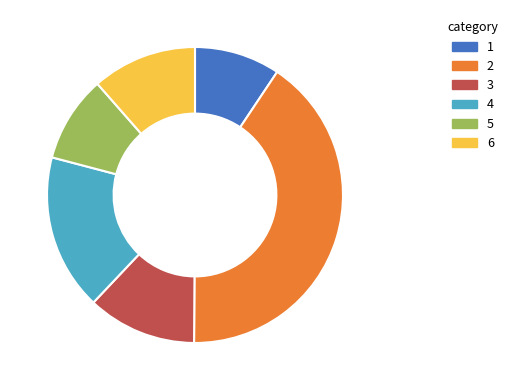

Combined, do 3 and 4 account for over 50%?

No